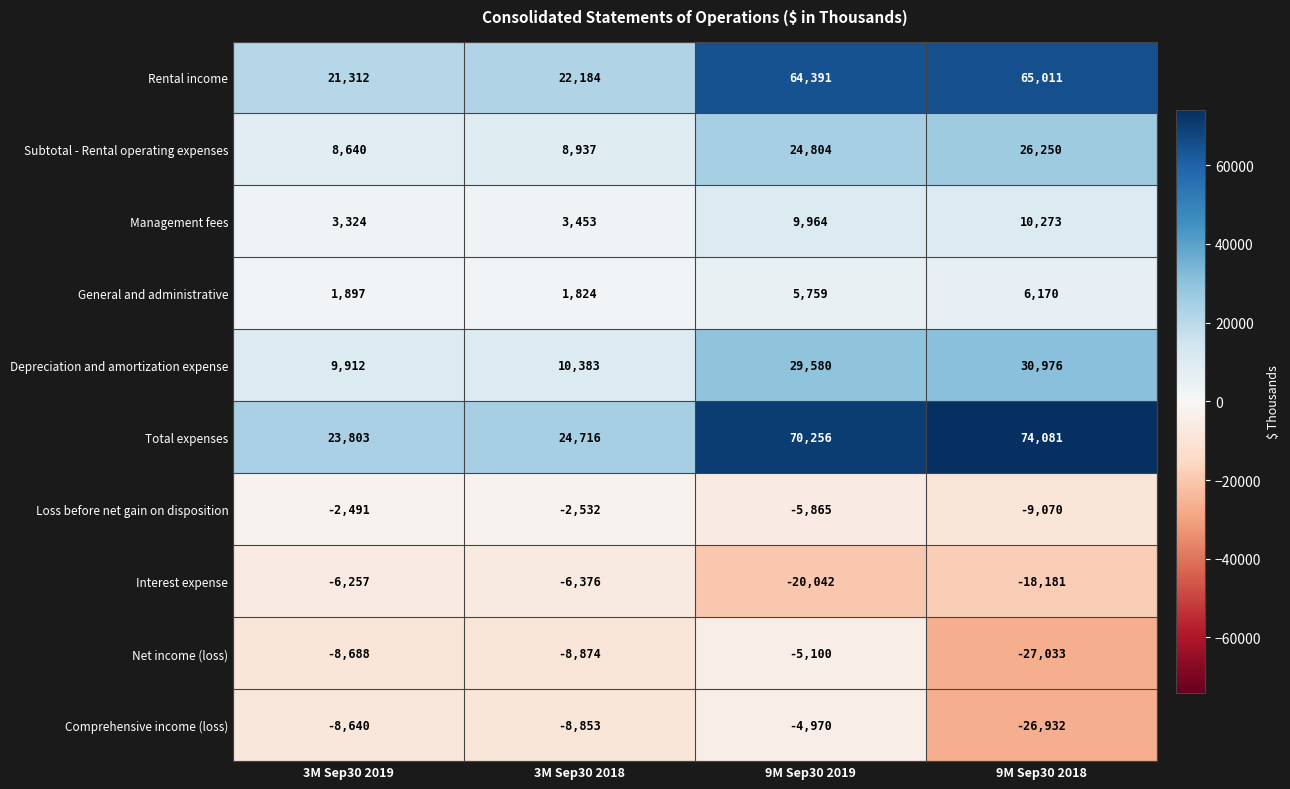

How many data points in Loss before net gain on disposition are above -2532?

1